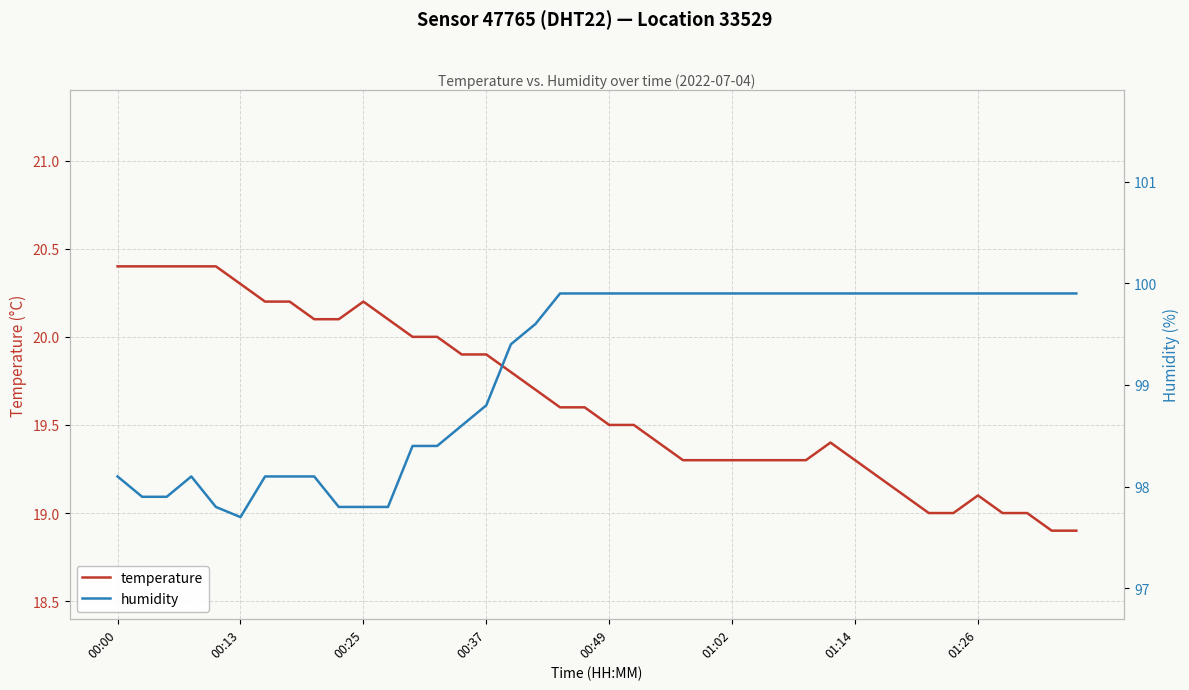

What is the difference between the second highest and minimum values in the humidity series?

2.2